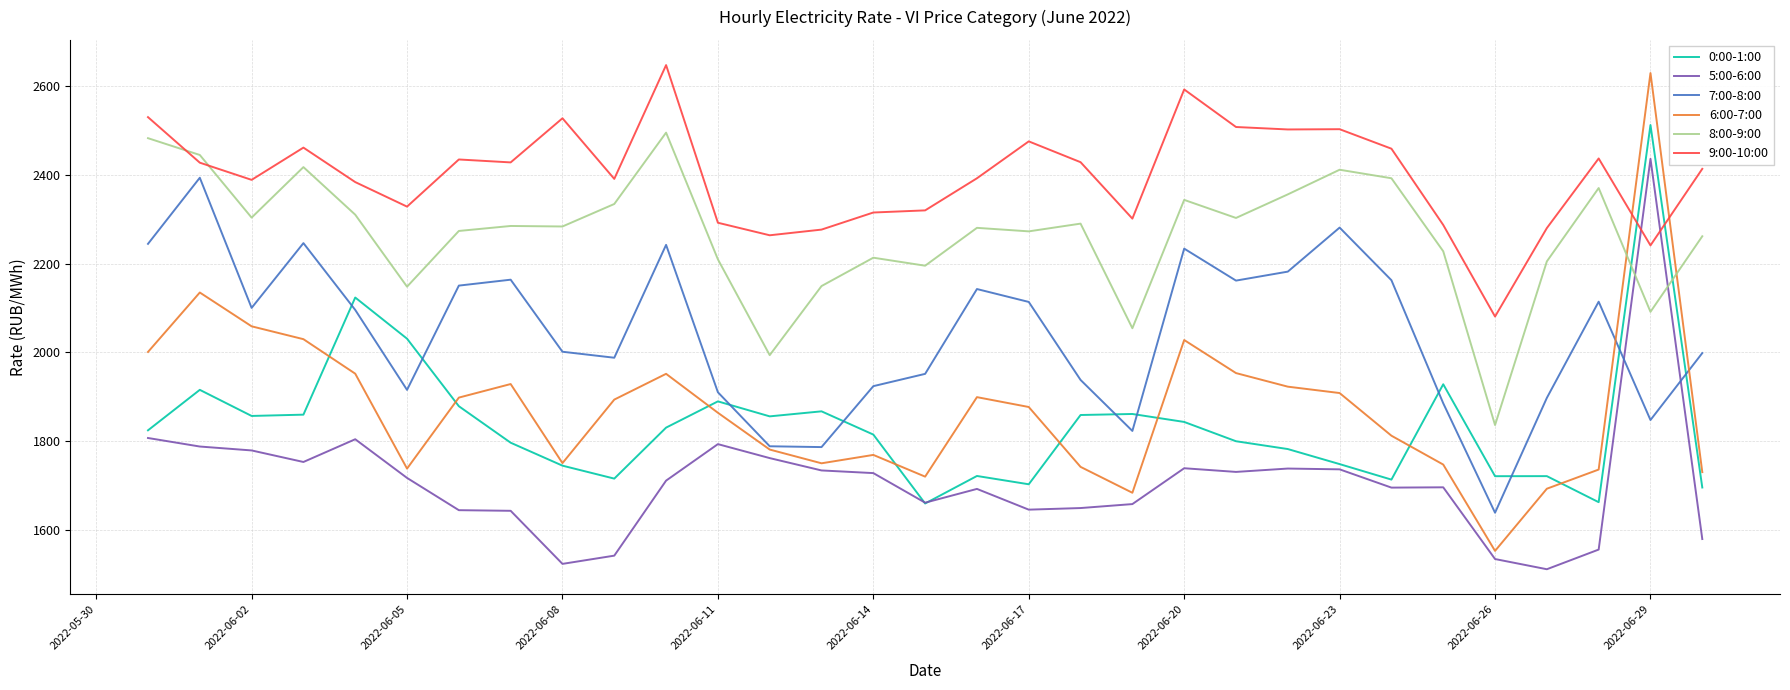

Which series has the largest range (max minus min)?

6:00-7:00